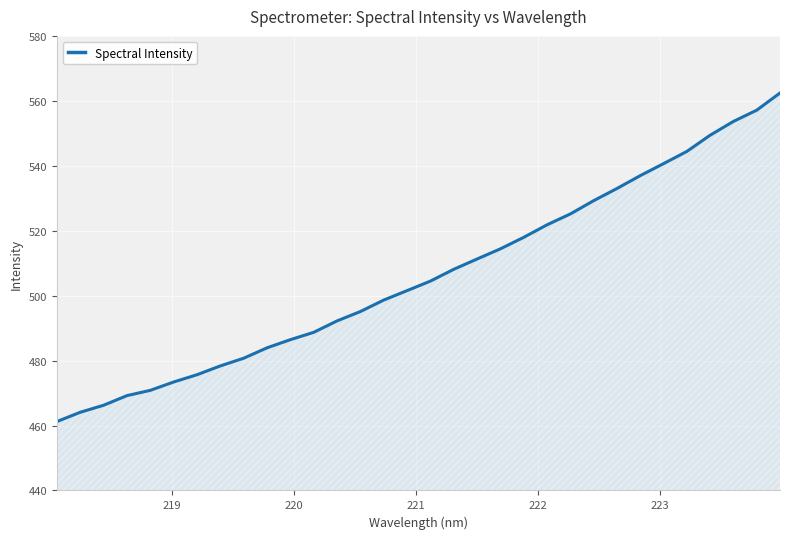

What is the smallest value displayed?

461.2